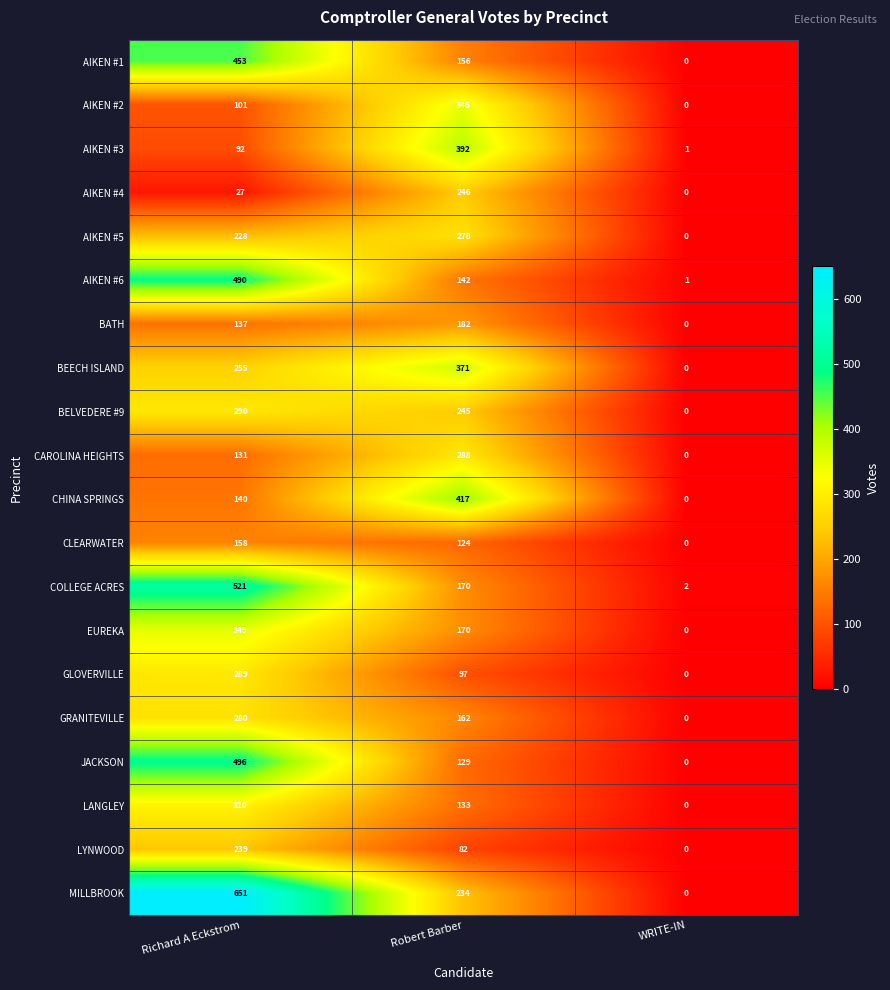

How many data points in LYNWOOD are less than 82?

1